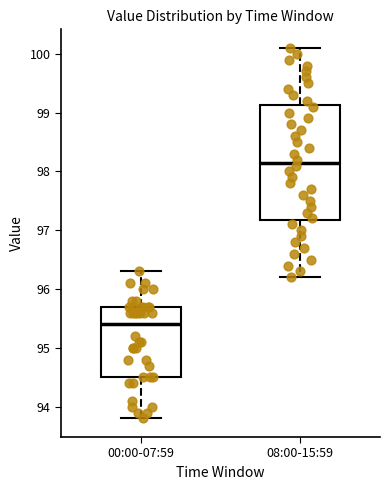

Which box has the highest median line?

08:00-15:59